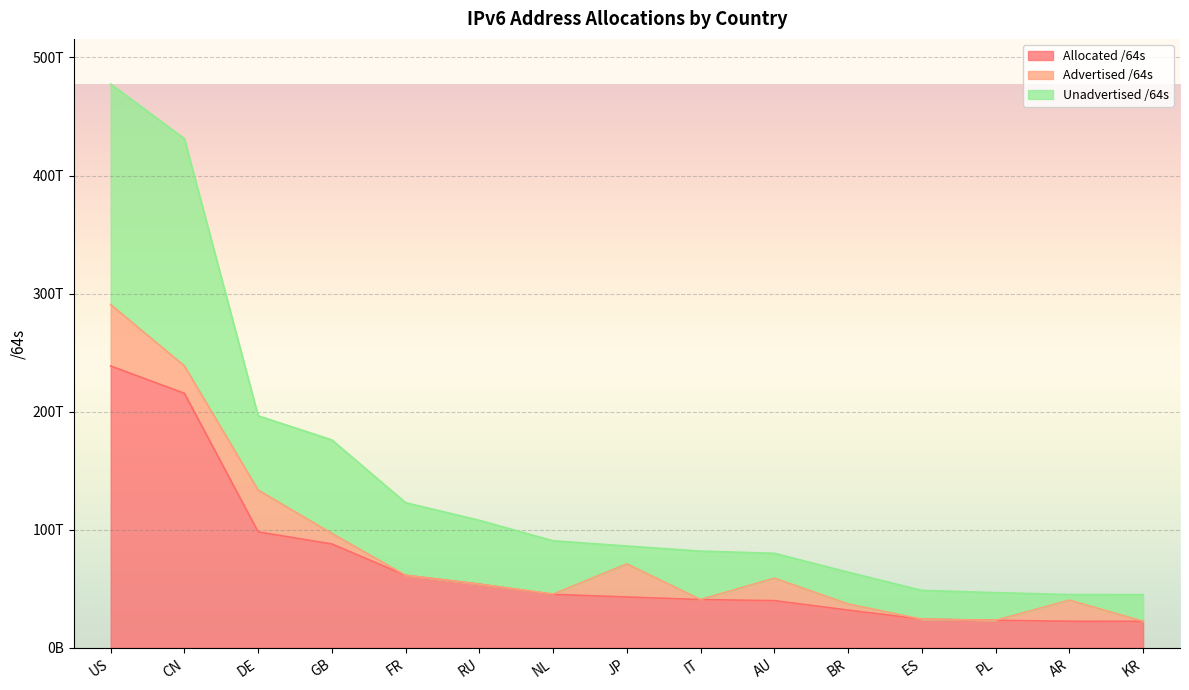

What is the maximum value for Allocated /64s?

238740304560128